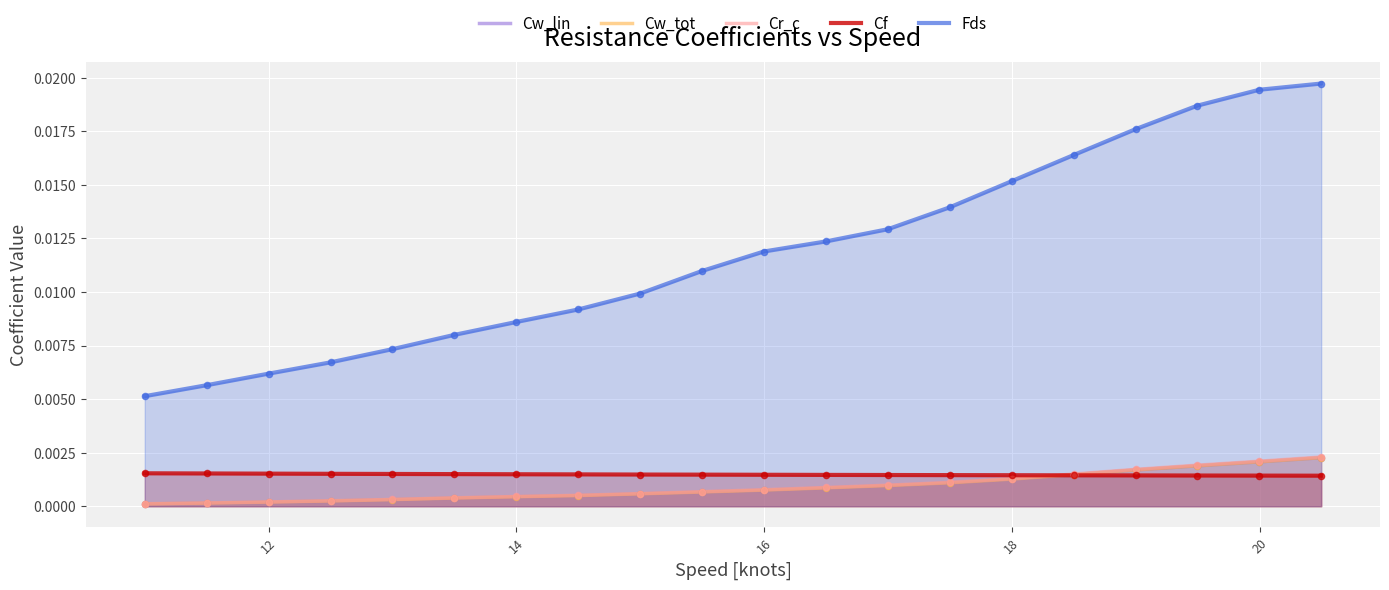

At how many categories does at least one series exceed 0?

20